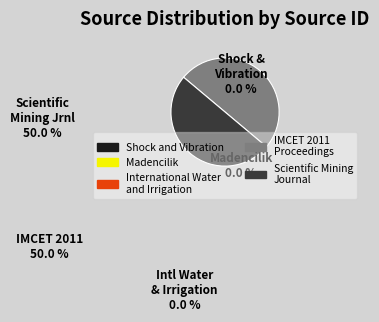

The Scientific Mining Journal slice represents 37% of the pie. True or false?

False